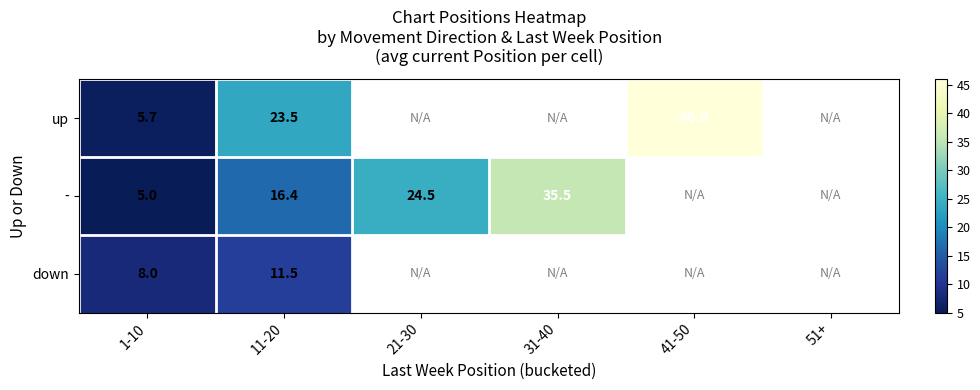

Rank the series at 11-20 from highest to lowest value.

up, -, down